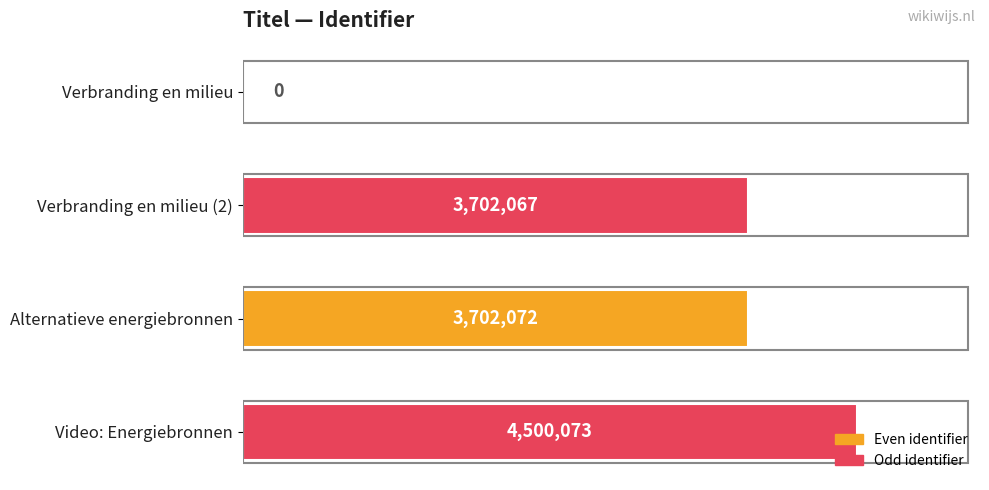

How many values exceed 3702072?

1